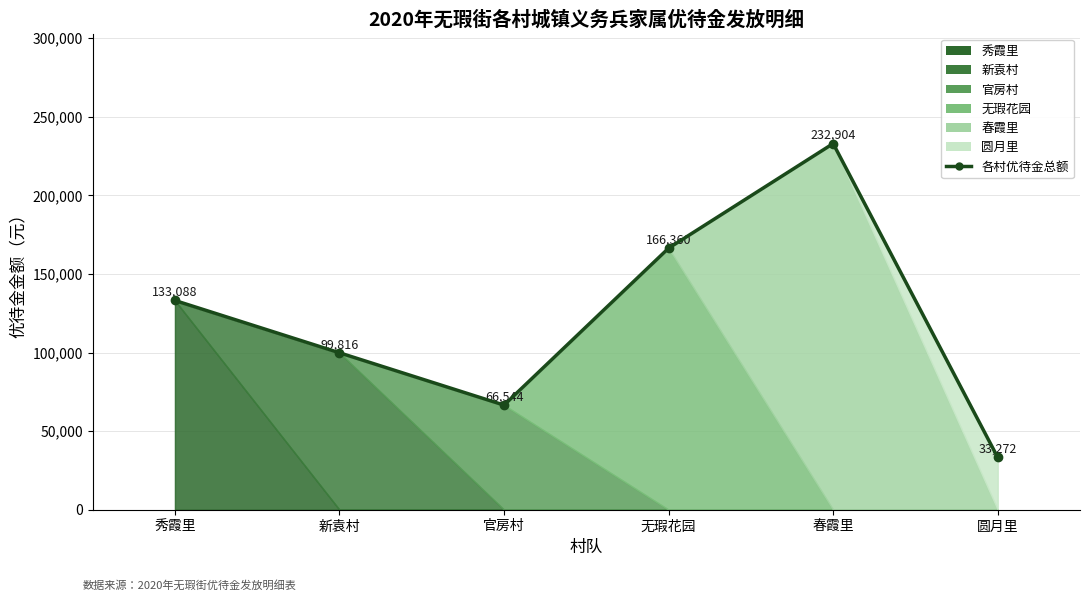

What is the sum of all values?

731984